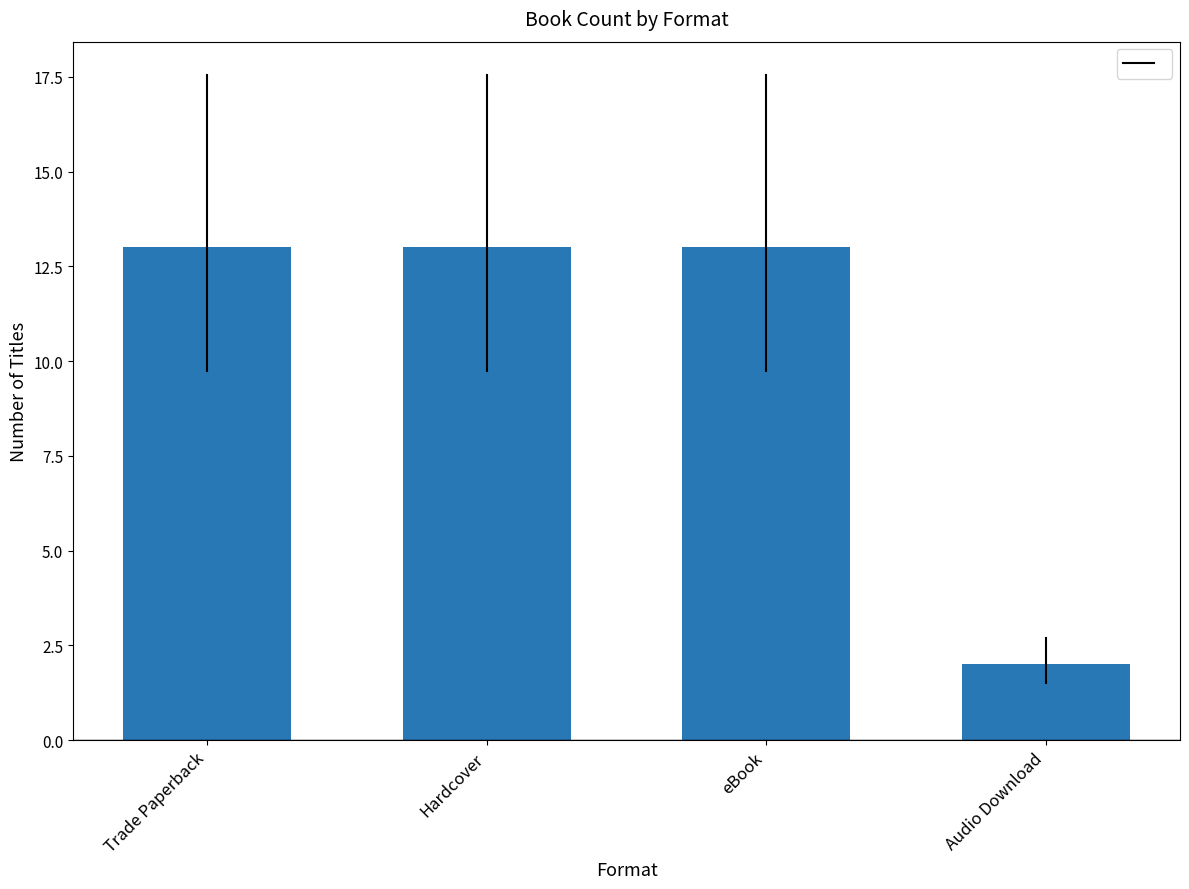

Does the chart contain stacked bars?

No